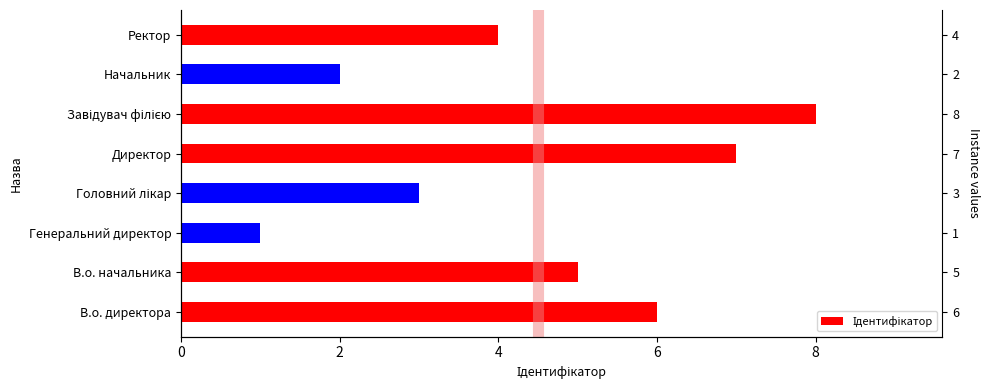

Are the bars grouped side by side (vs. stacked)?

No